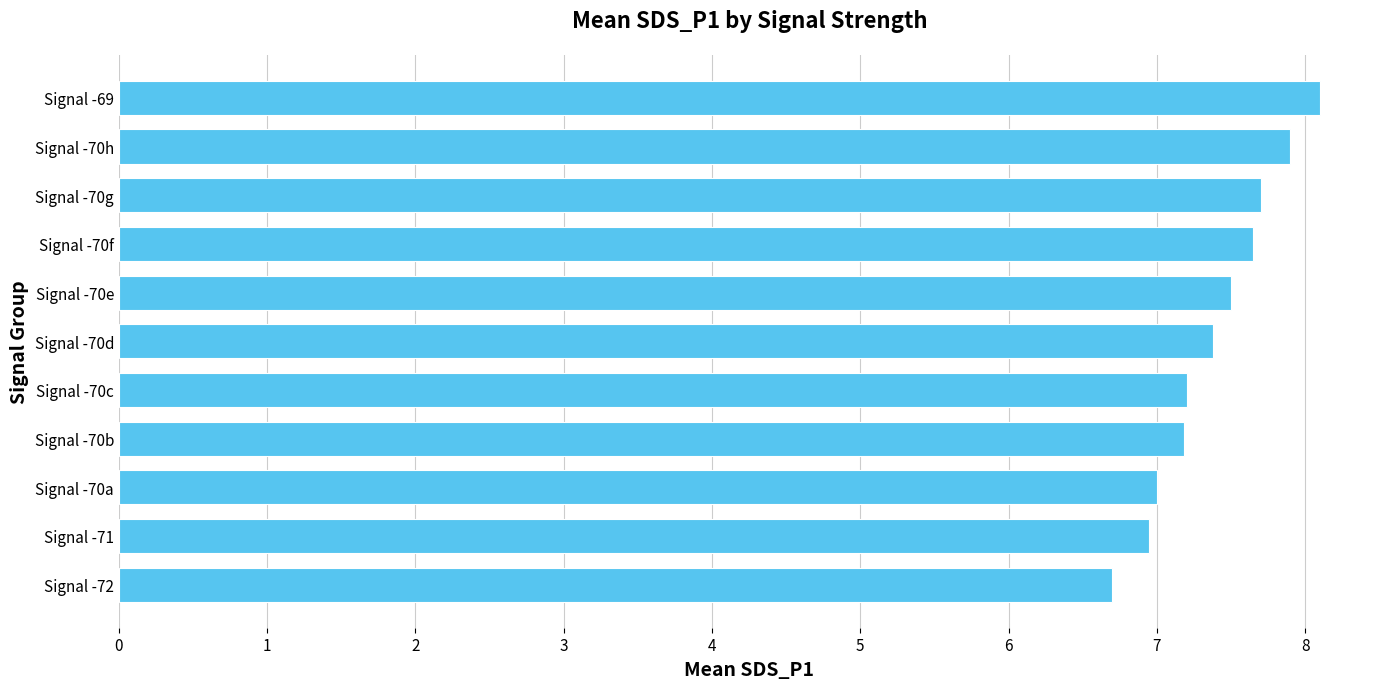

At which category does the chart reach its peak across all series?

Signal -69